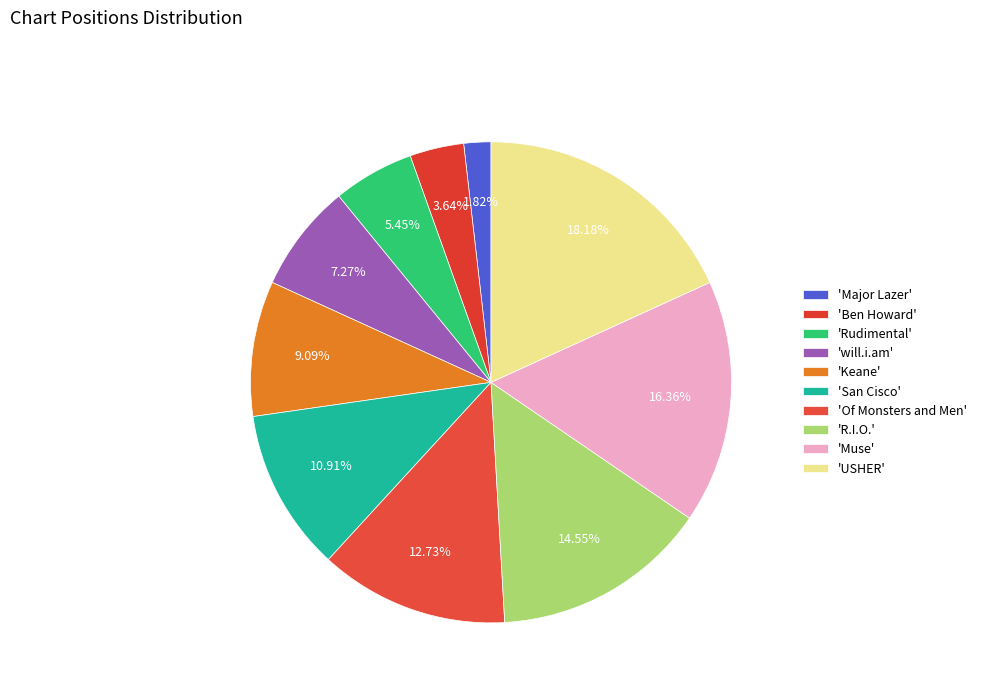

How many segments does this pie chart have?

10